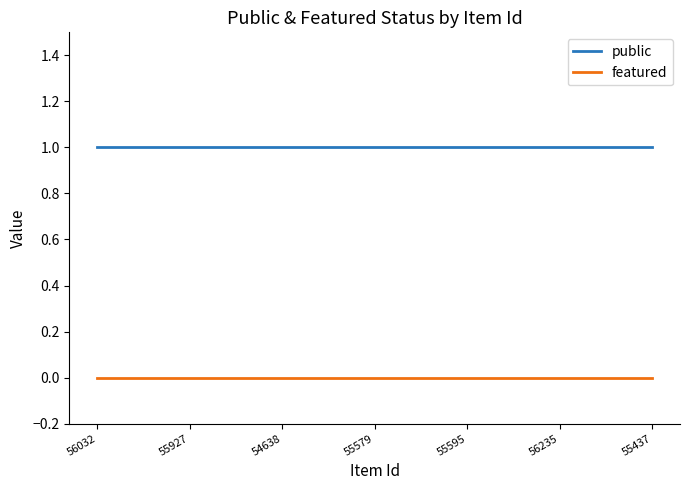

Rank the series at 55595 from lowest to highest value.

featured, public